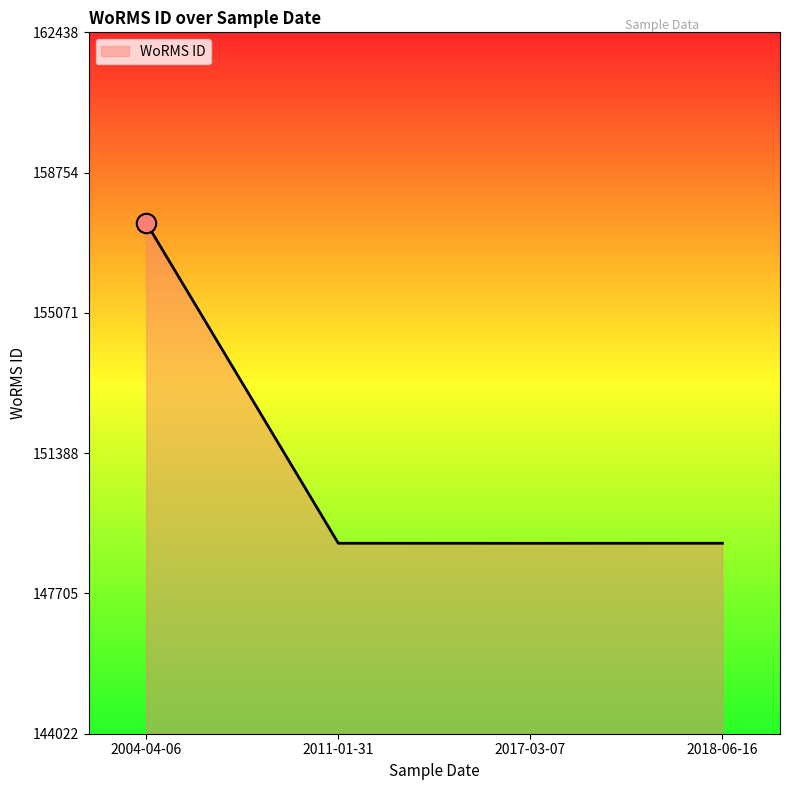

True or false: the data has more than 1 interior local peaks.

False